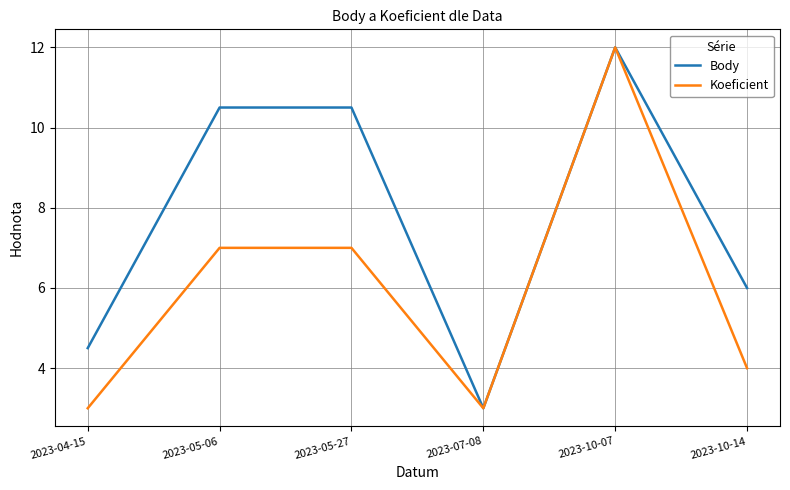

What is the sum of the Koeficient values at 2023-10-14 and 2023-05-27?

11.0